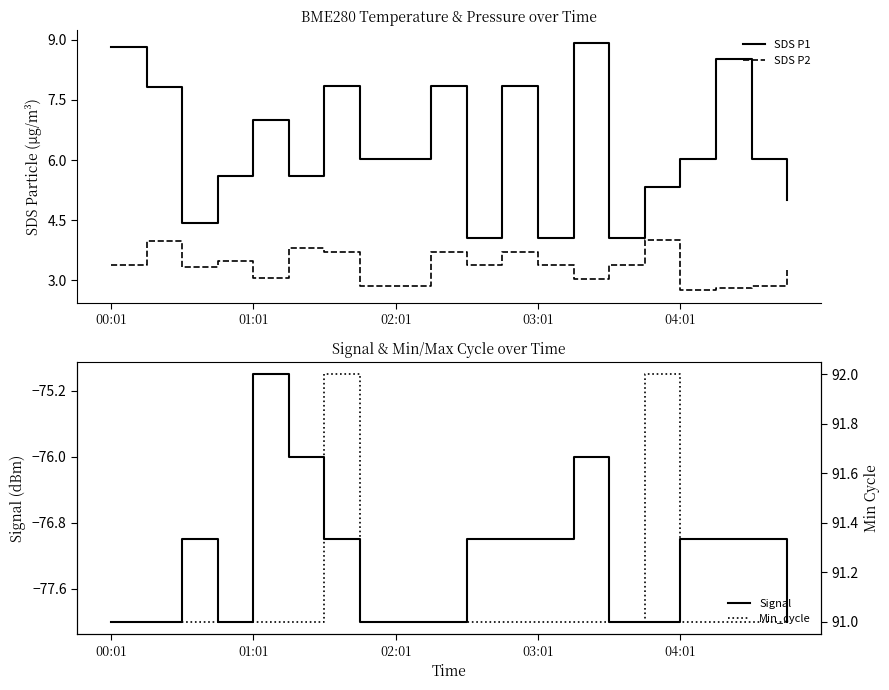

True or false: SDS P1 has a value of 6.0 at 02:01.

True